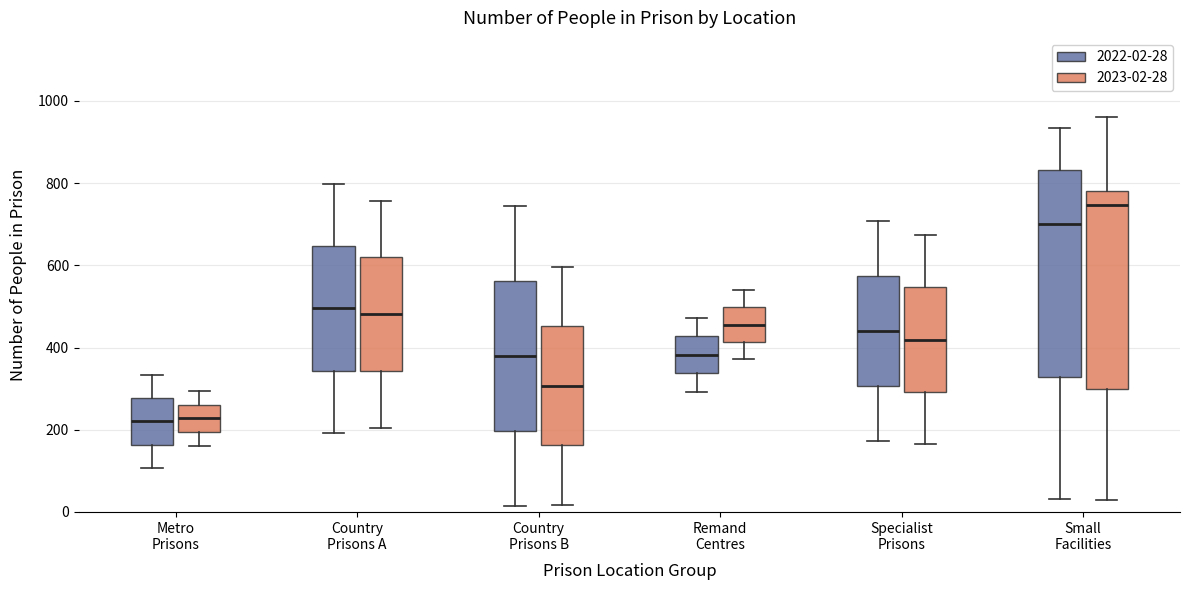

Reading left to right, read every box against the y-axis: the position of its median line, the range the box covers, and the ends of its whiskers. The values are not printed on the chart, so give them approximately, as read against the axis.

Metro Prisons (2022-02-28): median 220, box 160 to 280, whiskers 100 to 340
Metro Prisons (2023-02-28): median 220, box 200 to 260, whiskers 160 to 300
Country Prisons A (2022-02-28): median 500, box 340 to 640, whiskers 200 to 800
Country Prisons A (2023-02-28): median 480, box 340 to 620, whiskers 200 to 760
Country Prisons B (2022-02-28): median 380, box 200 to 560, whiskers 20 to 740
Country Prisons B (2023-02-28): median 300, box 160 to 460, whiskers 20 to 600
Remand Centres (2022-02-28): median 380, box 340 to 420, whiskers 300 to 480
Remand Centres (2023-02-28): median 460, box 420 to 500, whiskers 380 to 540
Specialist Prisons (2022-02-28): median 440, box 300 to 580, whiskers 180 to 700
Specialist Prisons (2023-02-28): median 420, box 300 to 540, whiskers 160 to 680
Small Facilities (2022-02-28): median 700, box 320 to 840, whiskers 40 to 940
Small Facilities (2023-02-28): median 740, box 300 to 780, whiskers 20 to 960